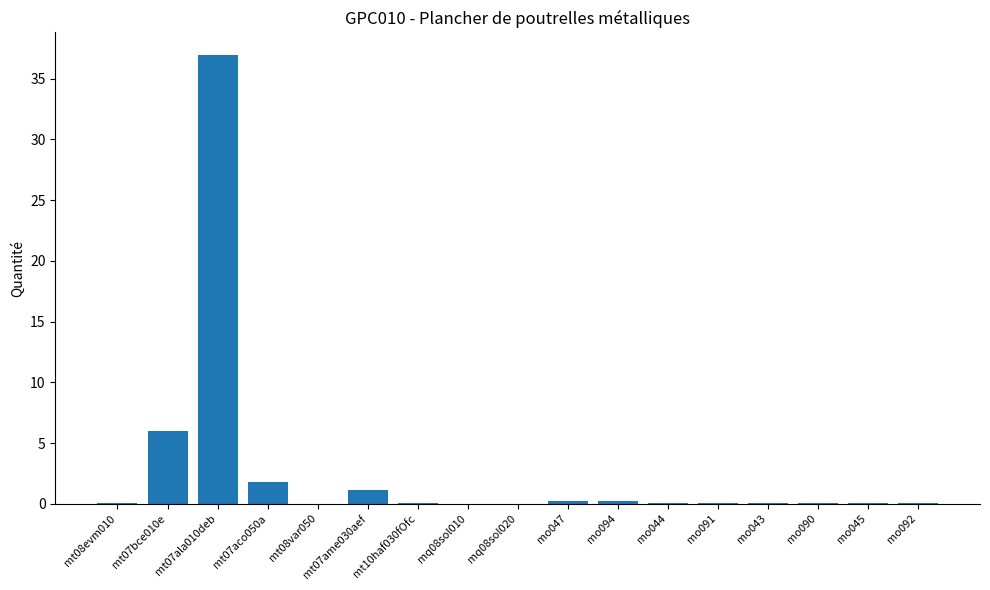

At which category does the chart reach its peak across all series?

mt07ala010deb